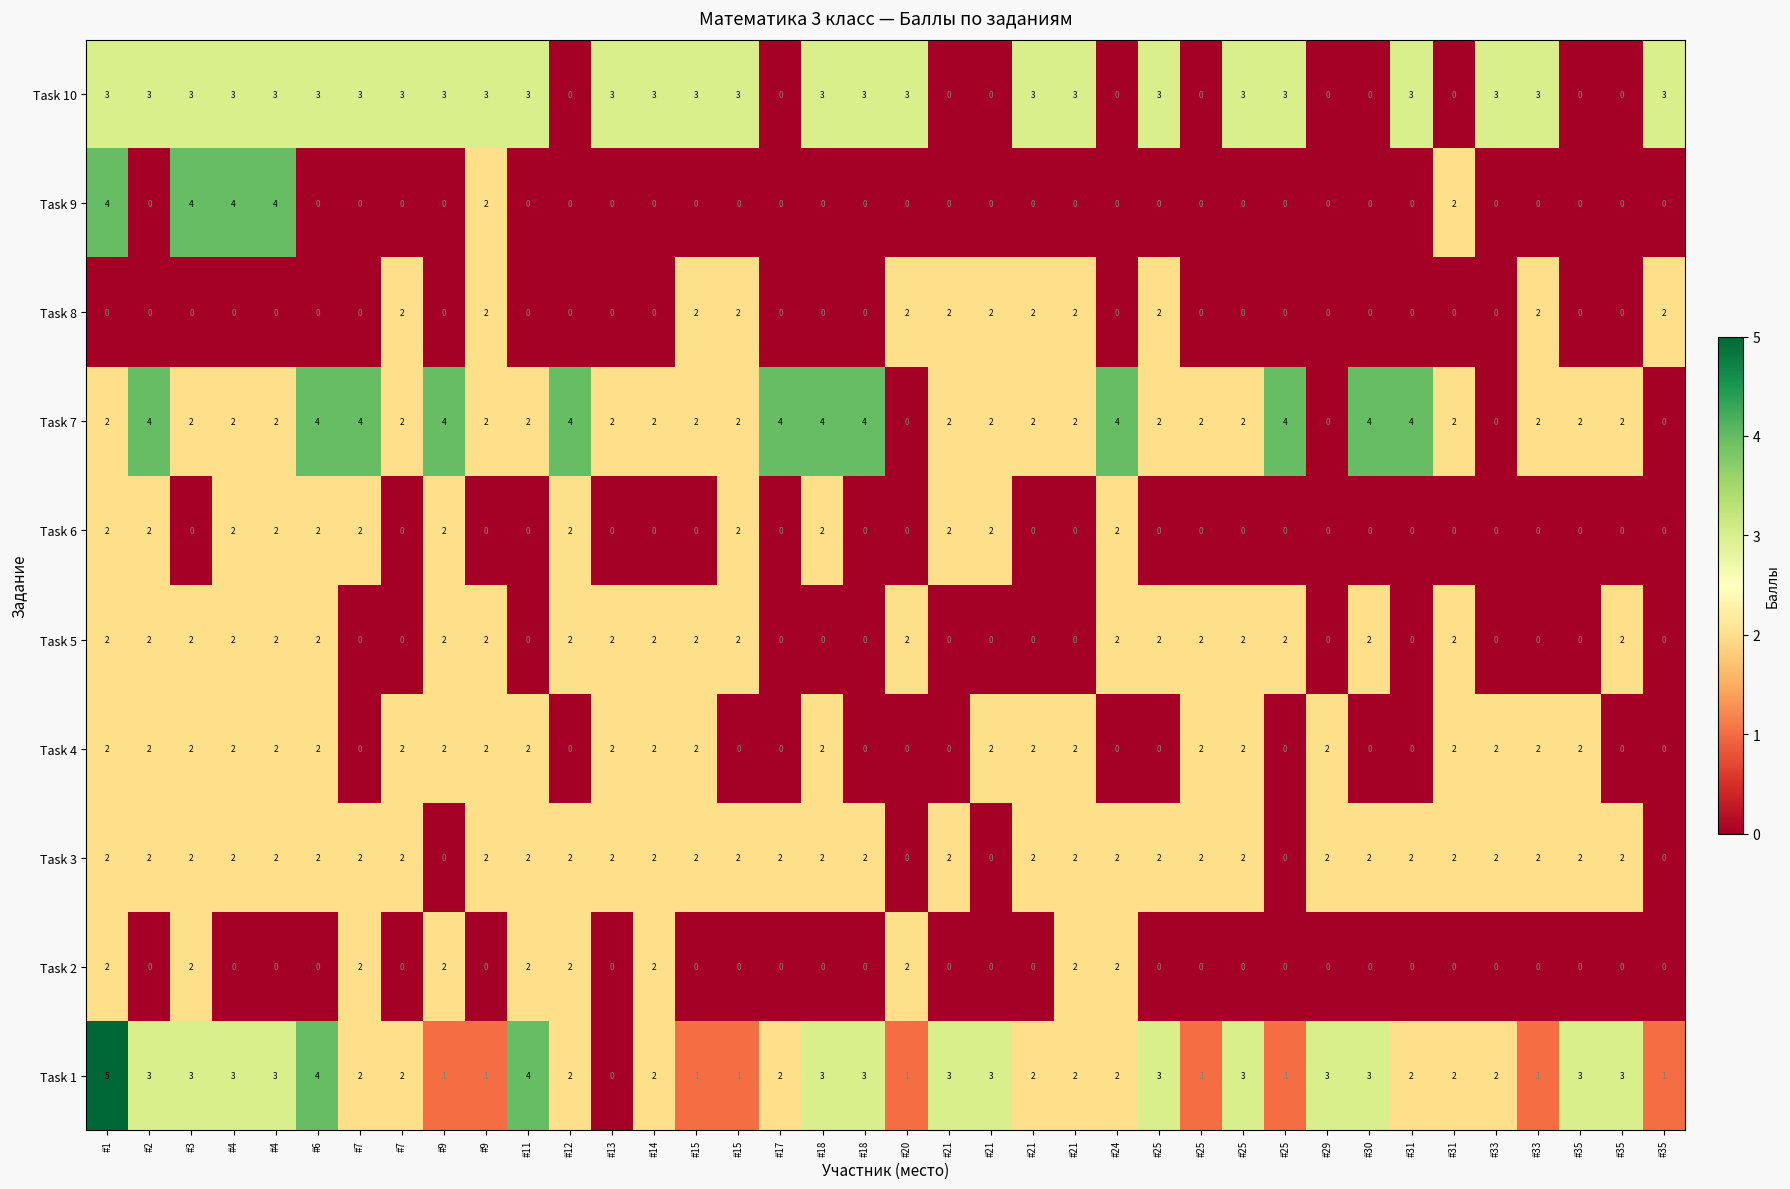

Between #13 and #17, which series saw the biggest shift?

Task 10